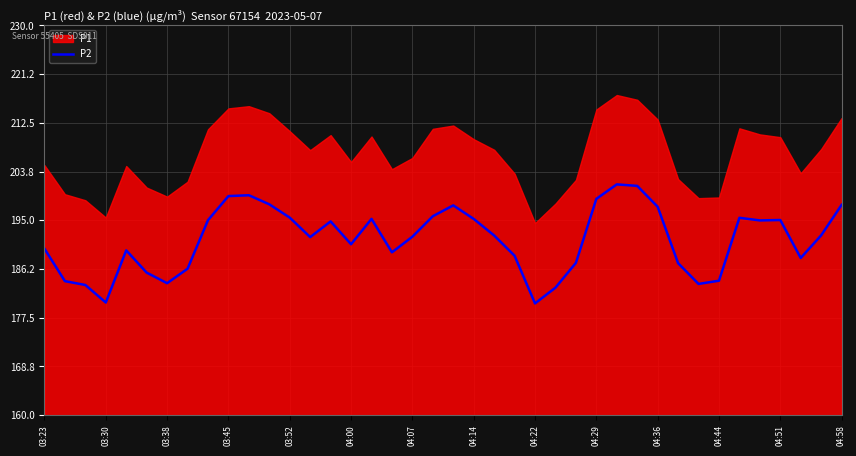

Reading left to right, what are all the values shown in this chart?

189.9	184.1	183.4	180.2	189.6	185.6	183.7	186.3	195.0	199.3	199.5	197.9	195.5	192.0	194.8	190.7	195.2	189.2	192.1	195.7	197.7	195.2	192.3	188.6	180.1	182.9	187.3	198.8	201.4	201.2	197.4	187.3	183.6	184.2	195.4	195.0	195.1	188.2	192.3	197.8